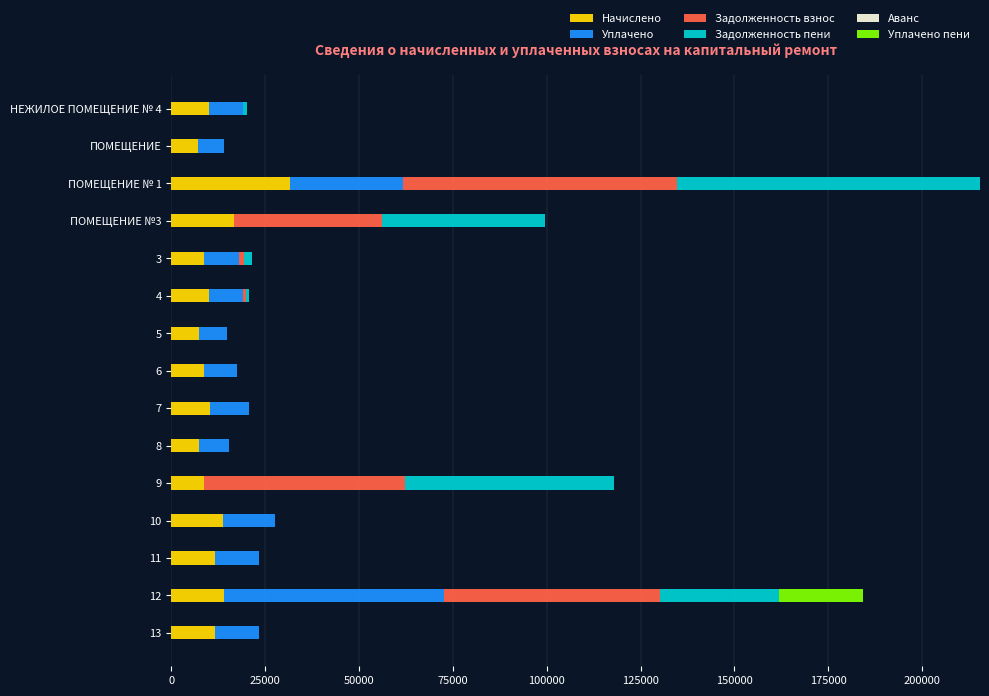

What is the highest value of the Начислено series?

31596.5